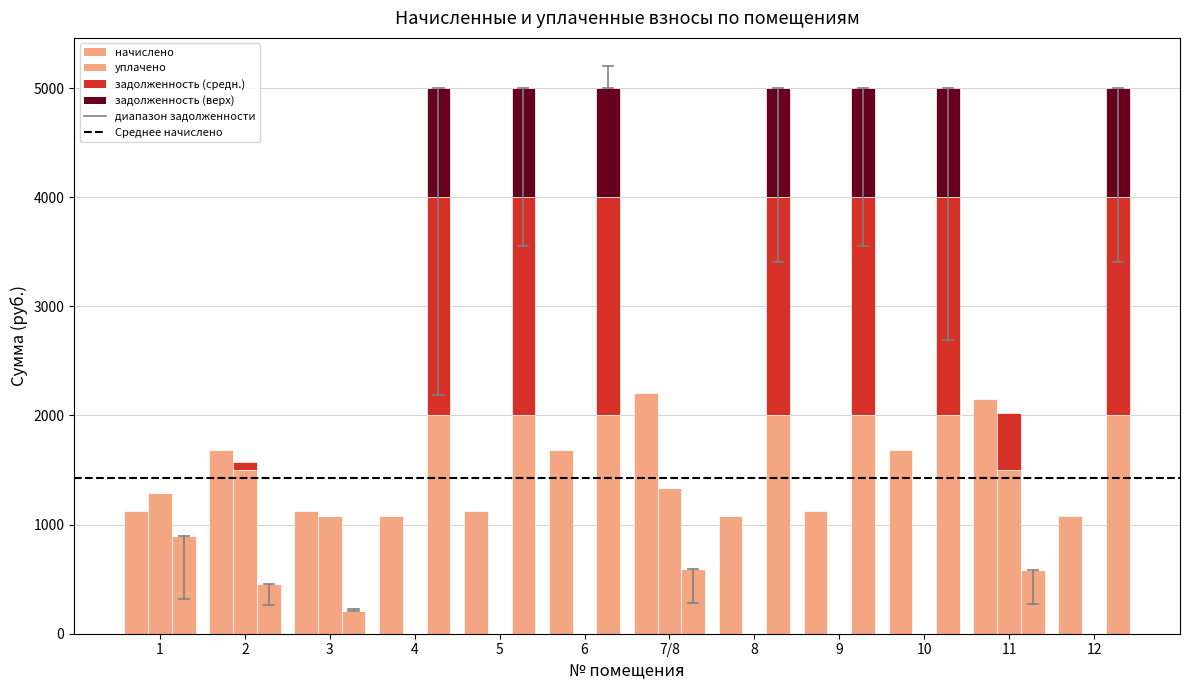

Is it true that начислено equals 1125.6 at 3?

True